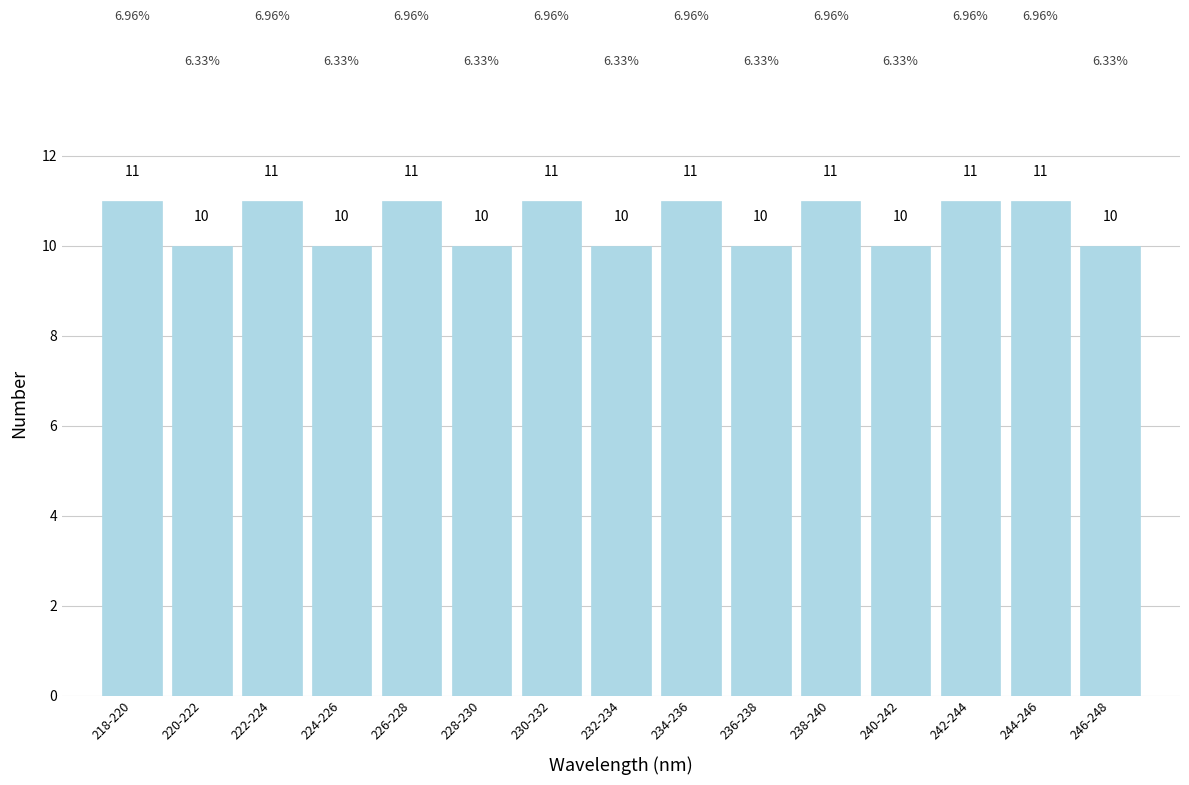

What is the average value?

11